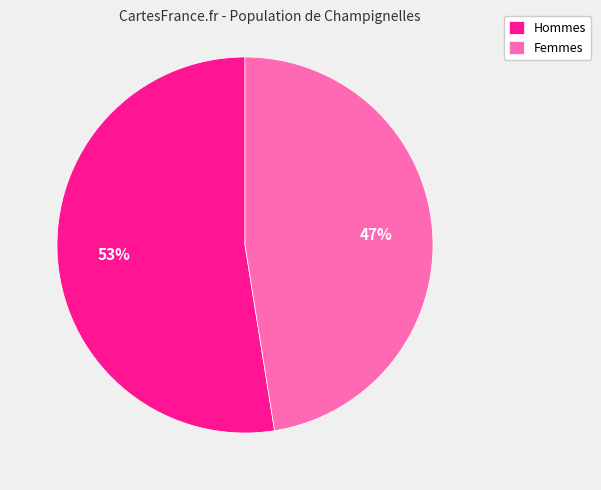

Does any single category account for the majority?

Yes